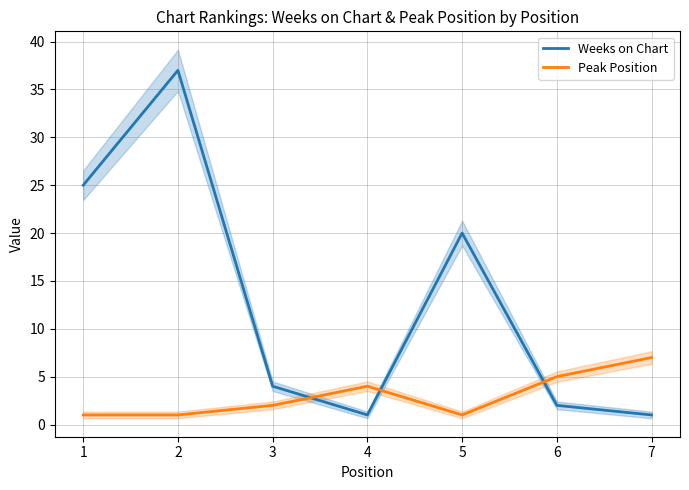

At which category does Weeks on Chart reach its first local valley?

4